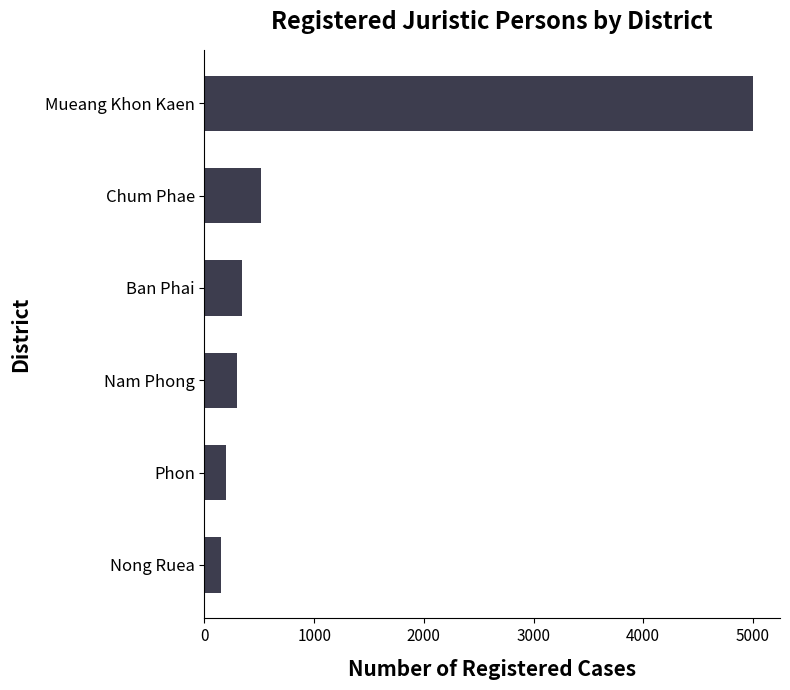

What is the difference between the second highest and minimum values?

363